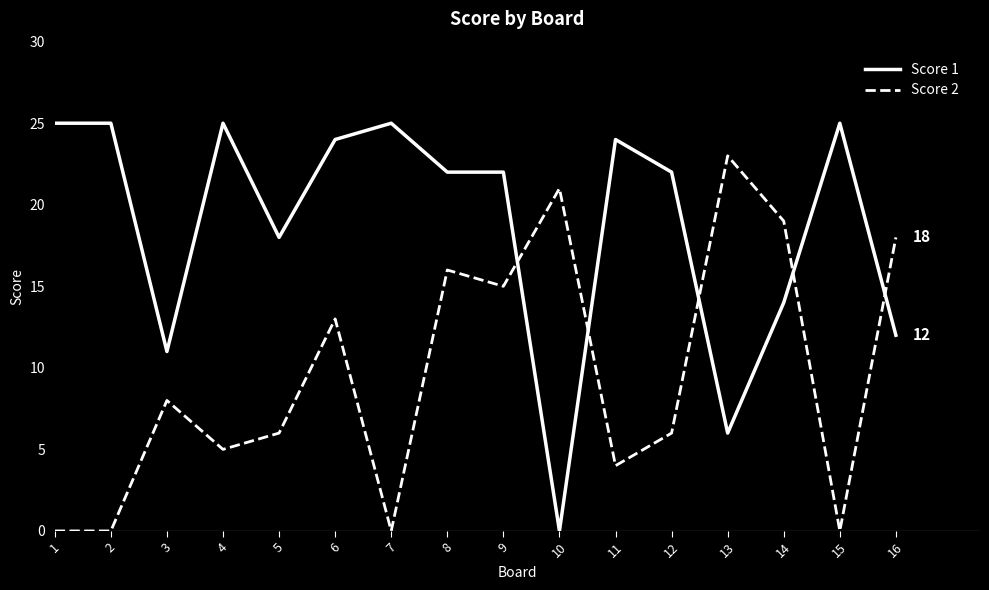

Is it true that Score 2 equals -15 at 2?

False